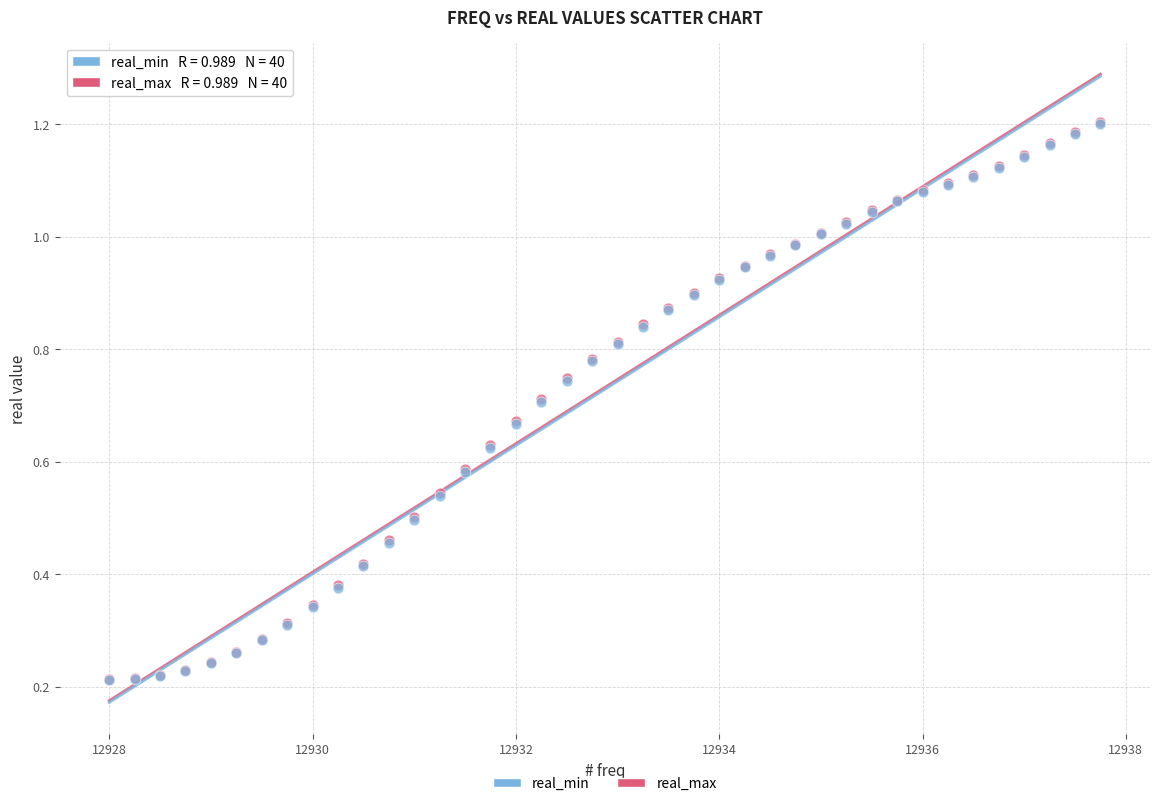

What are all the series names shown in the legend?

real_min, real_max